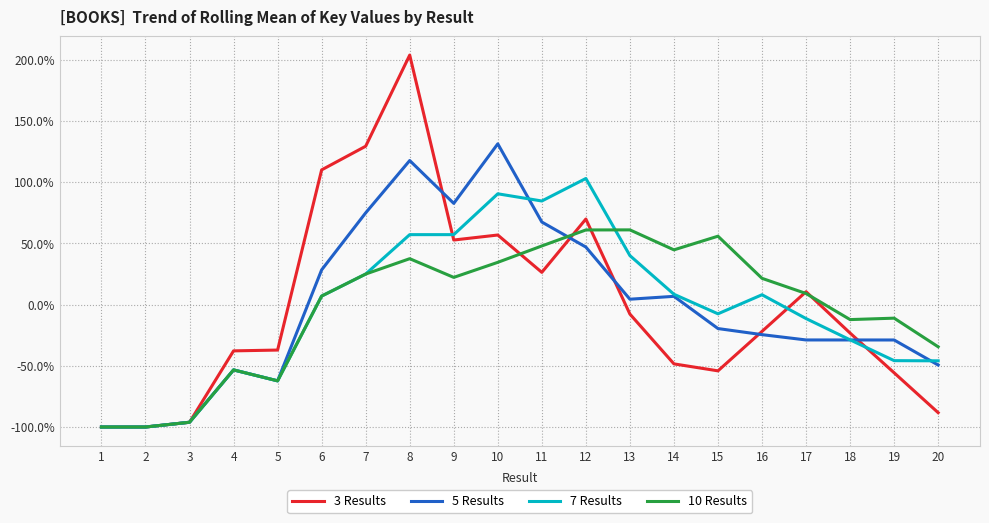

Which series has the widest spread of values?

3 Results